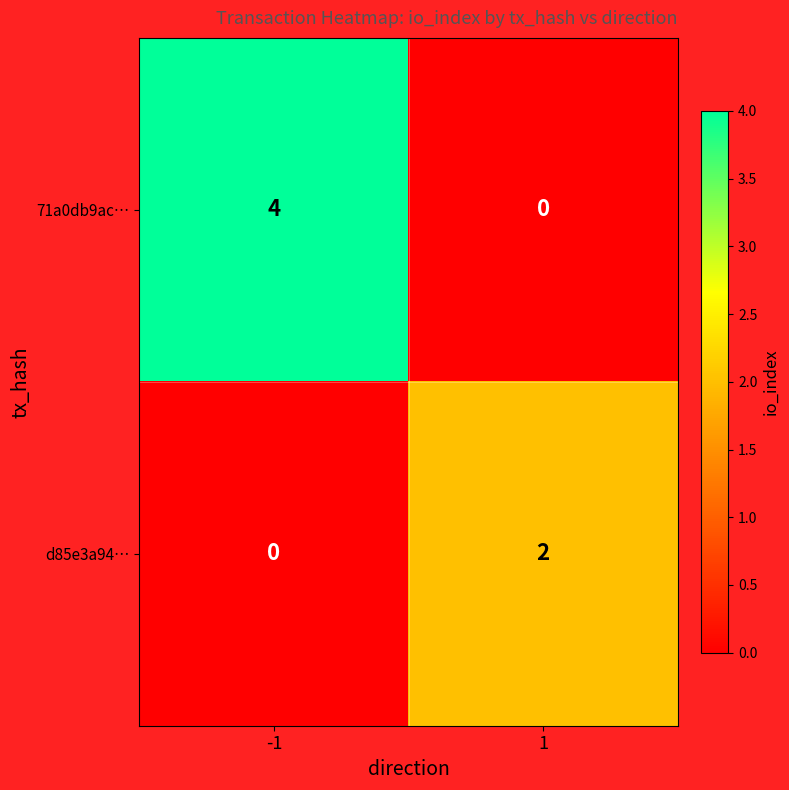

Between -1 and 1, which series saw the biggest shift?

71a0db9ac…